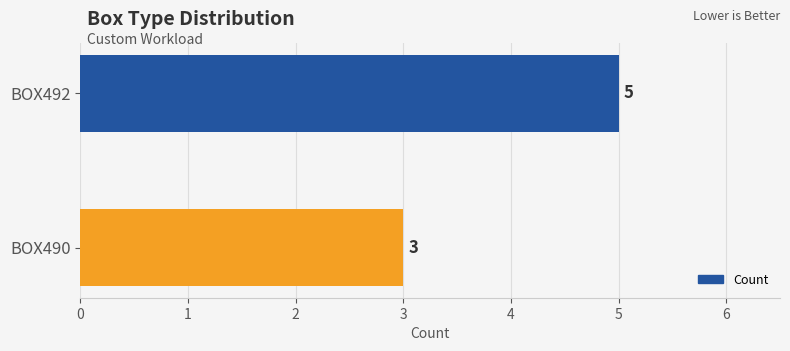

What is the maximum value shown in the chart?

5